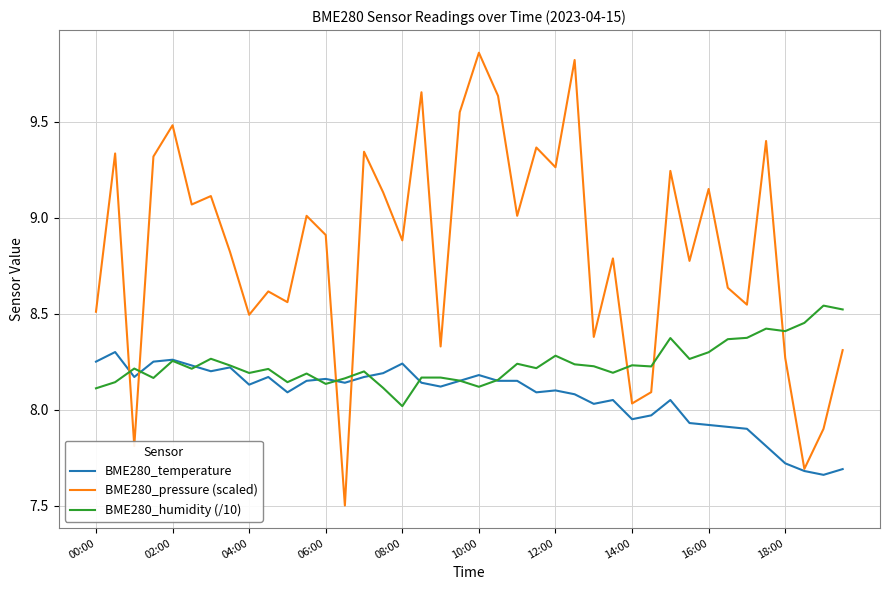

How many lines are shown in the chart?

3